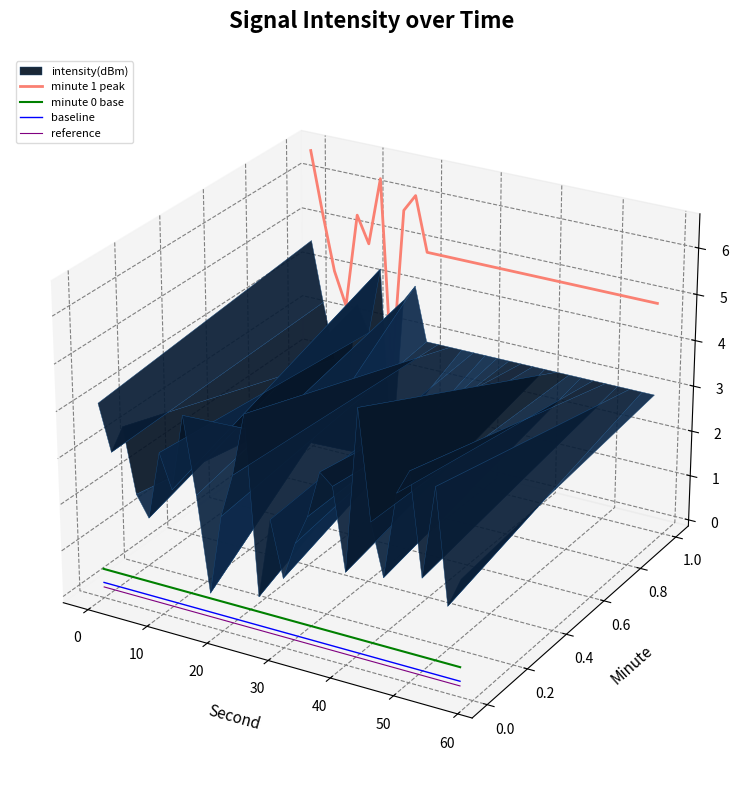

Is the value of reference at 70 greater than the value of minute 1 peak at 10?

No